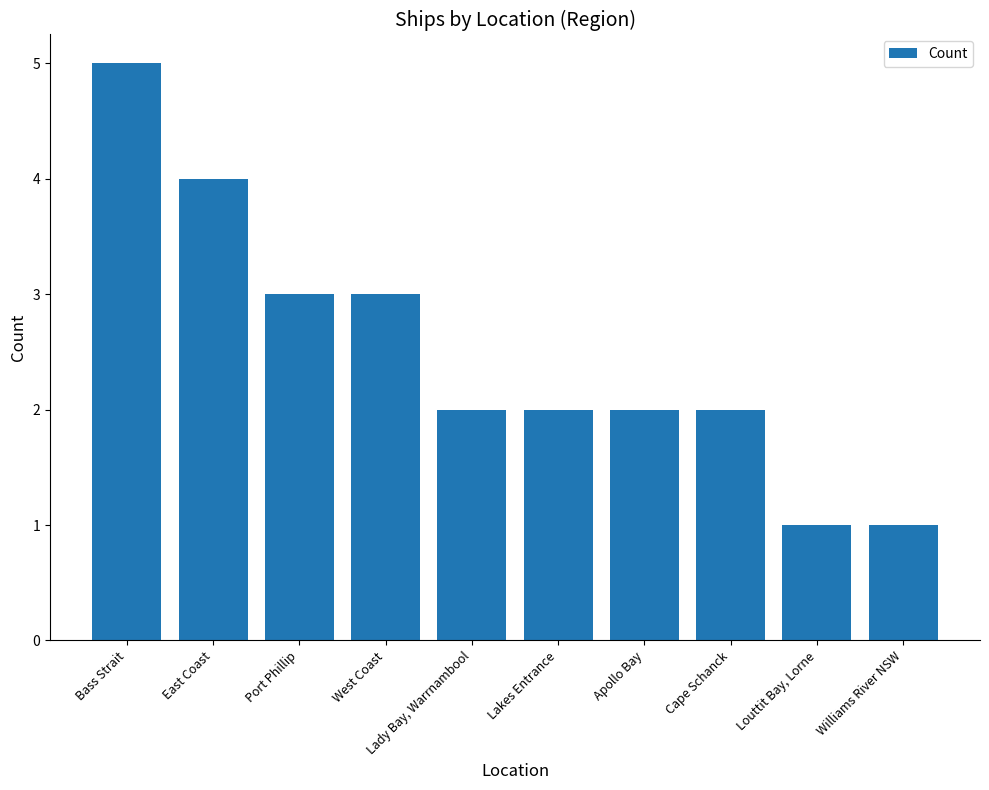

What is the label of the 10th bar from the right?

Bass Strait